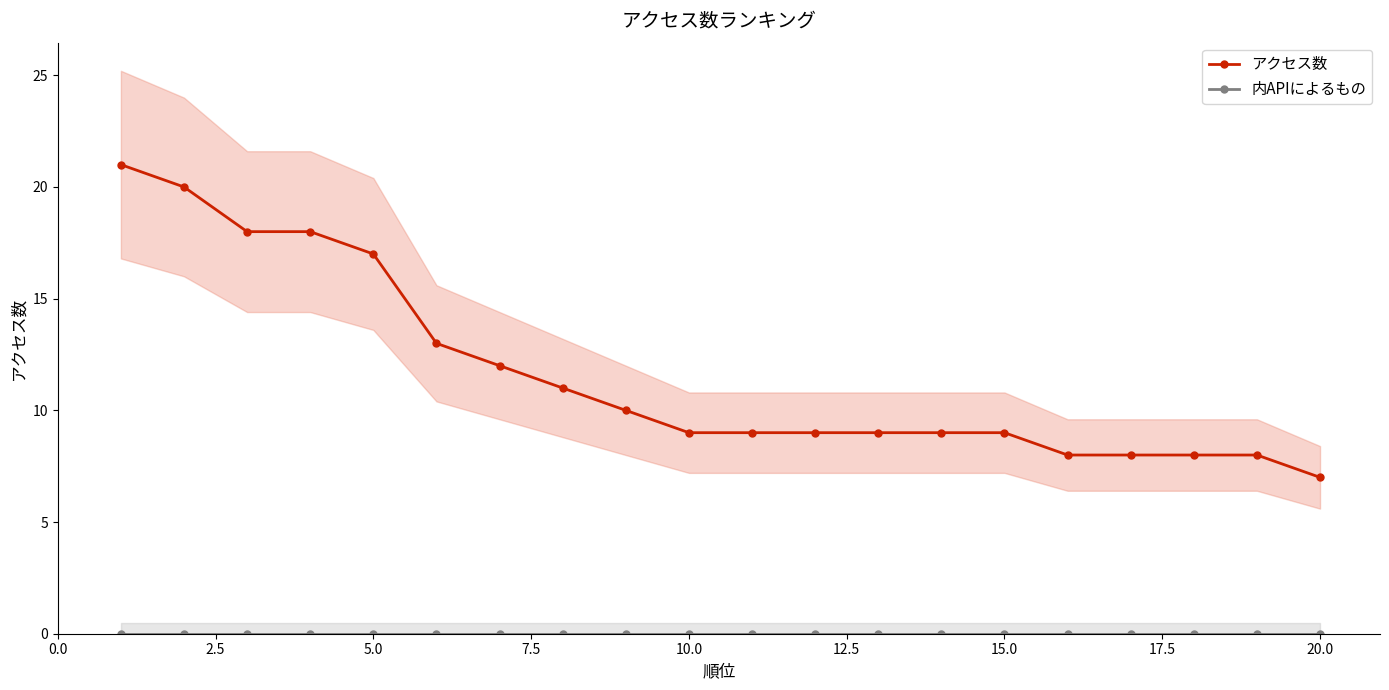

List the series in order of their overall mean, highest first.

アクセス数, 内APIによるもの